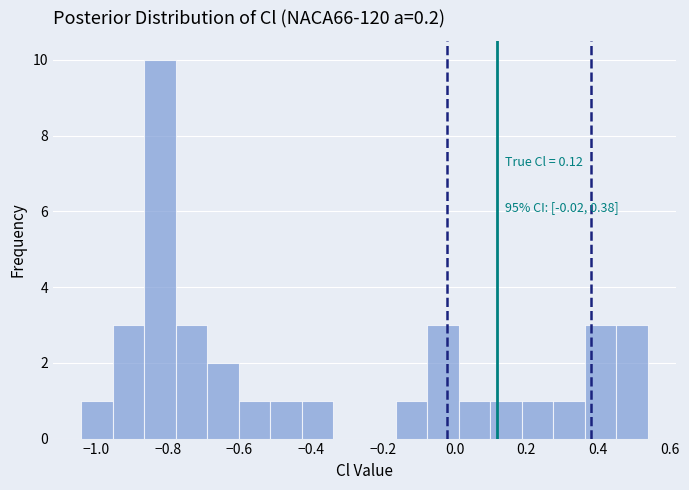

Over which range of the x-axis is the bar tallest?

-0.86 to -0.78